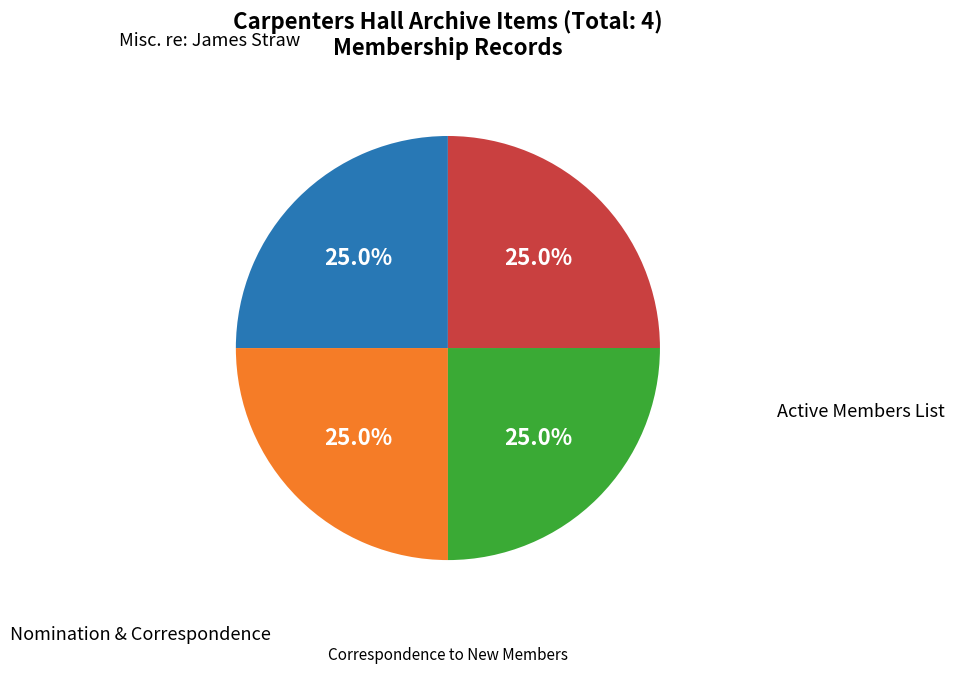

Is there a majority slice in this chart?

No